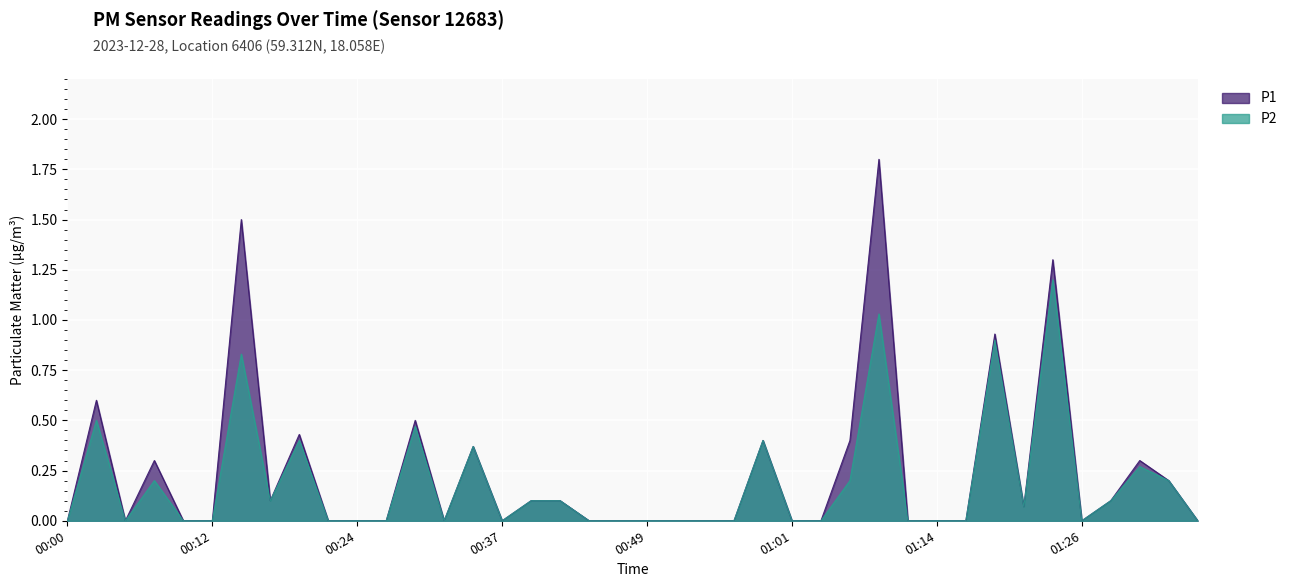

Where is P2 nearest to the value 0?

00:00